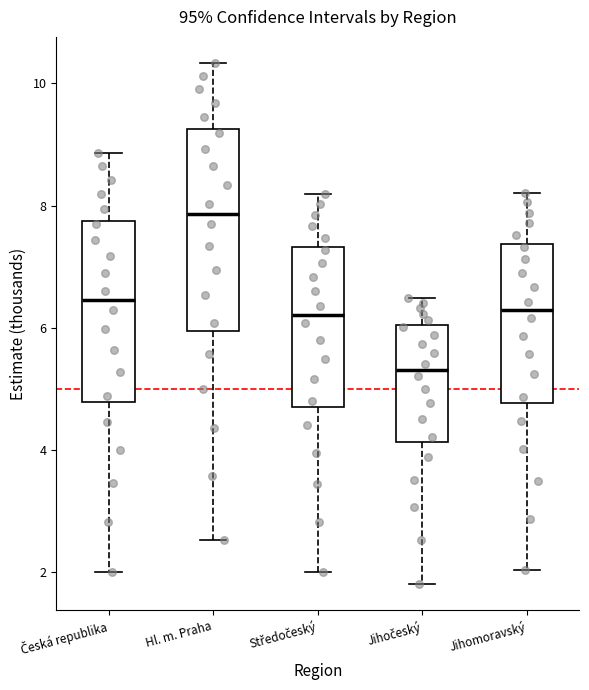

Where is the lower edge of the box for Hl. m. Praha on the y-axis? The values are not printed on the chart, so give them approximately, as read against the axis.

6.0